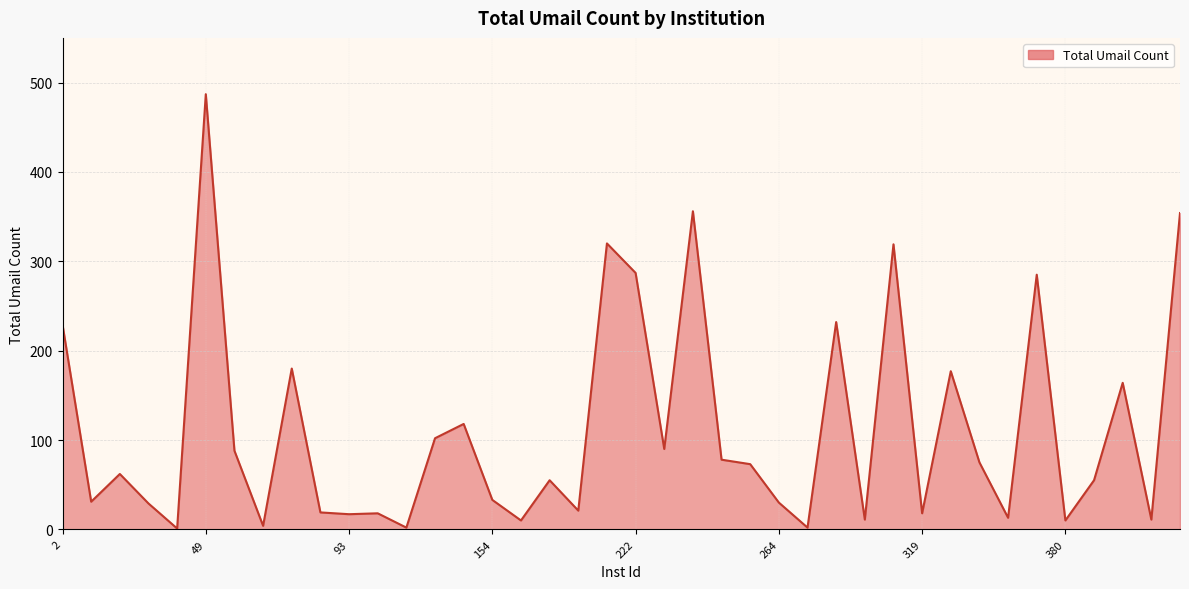

What is the difference between the maximum and minimum values?

486